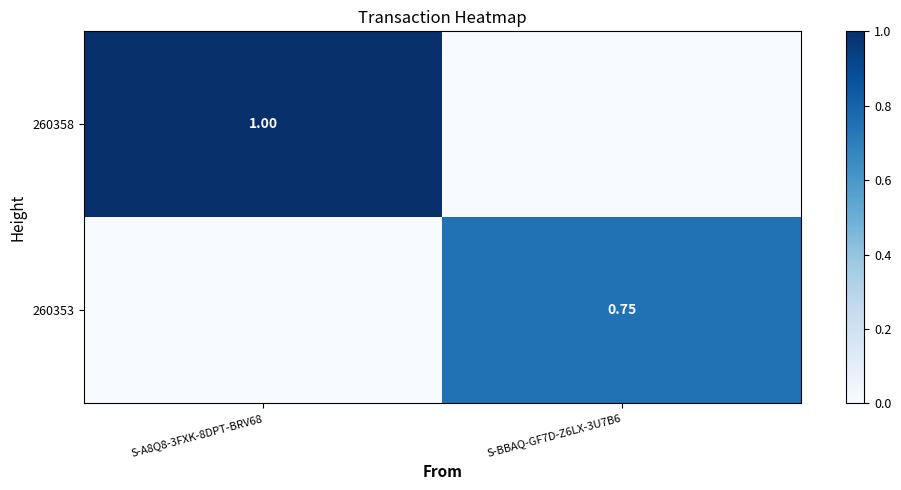

Is the value of 260358 at S-A8Q8-3FXK-8DPT-BRV68 greater than the value of 260353 at S-BBAQ-GF7D-Z6LX-3U7B6?

Yes